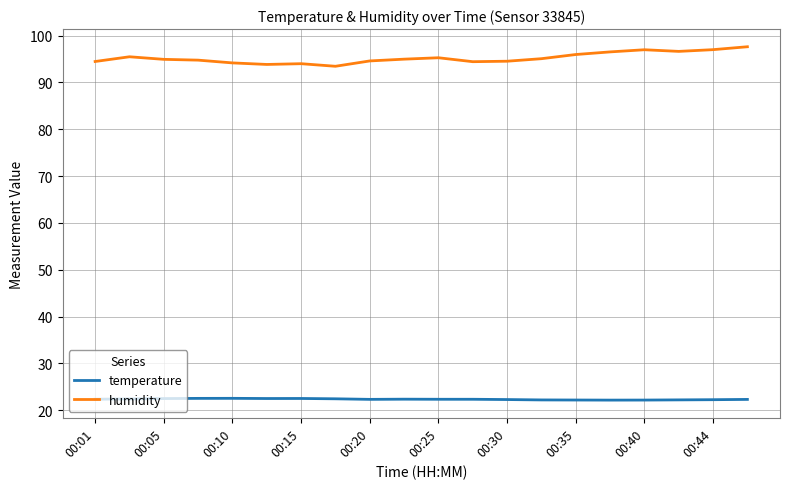

What is the minimum value for humidity?

93.5